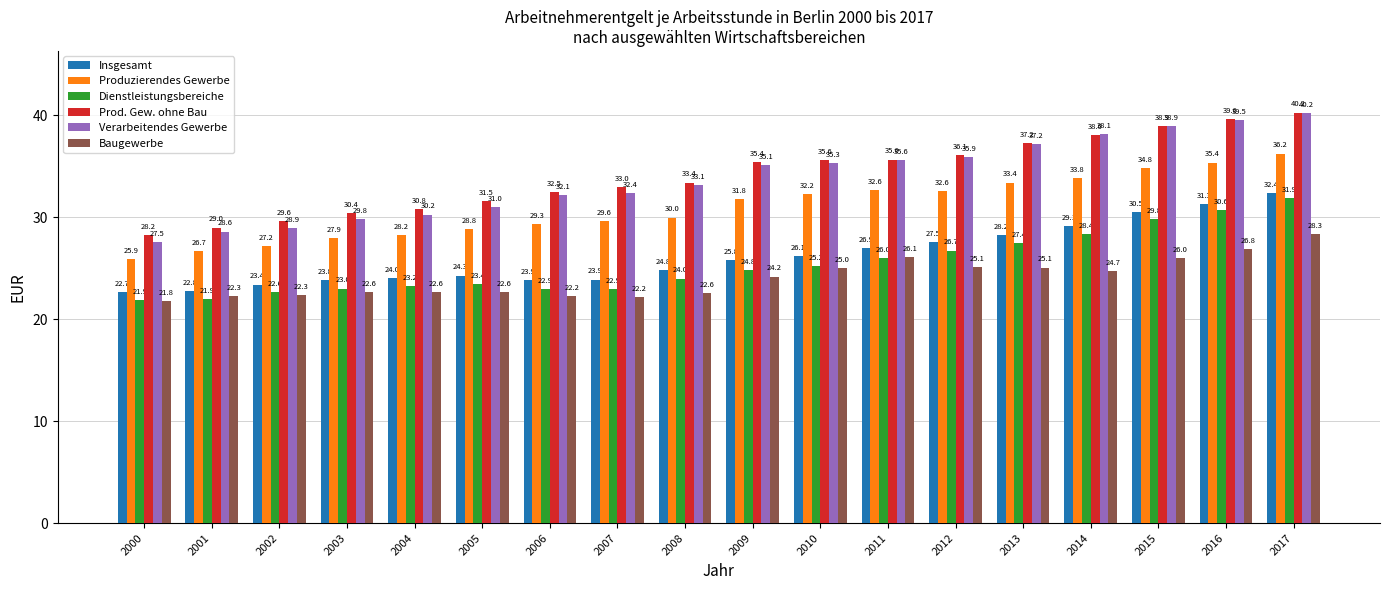

Where is Verarbeitendes Gewerbe nearest to the value 33?

2008